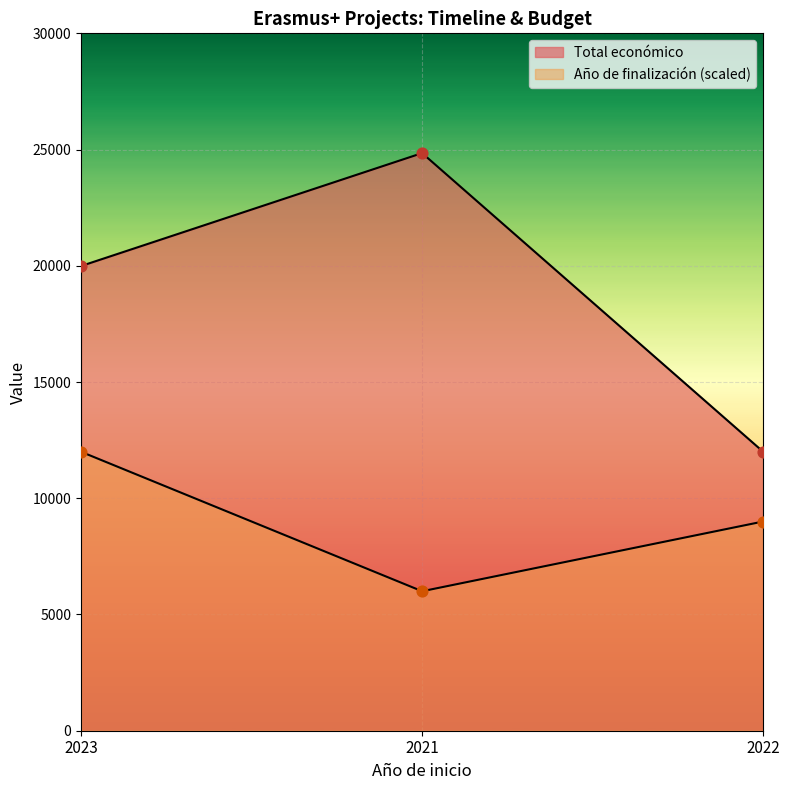

What are all the series names shown in the legend?

Año de finalización, Total económico